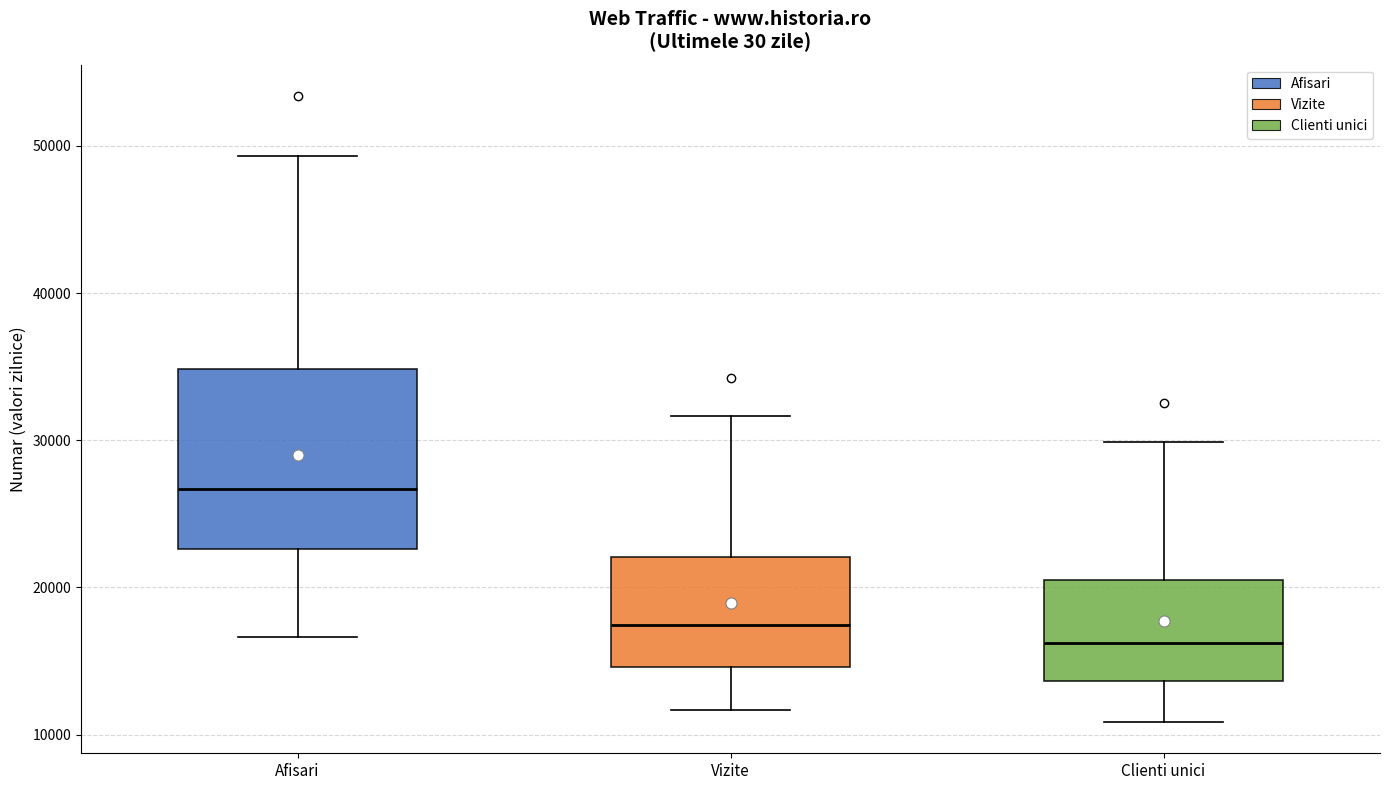

Where does the median line of the box for Clienti unici sit on the y-axis? The values are not printed on the chart, so give them approximately, as read against the axis.

16000